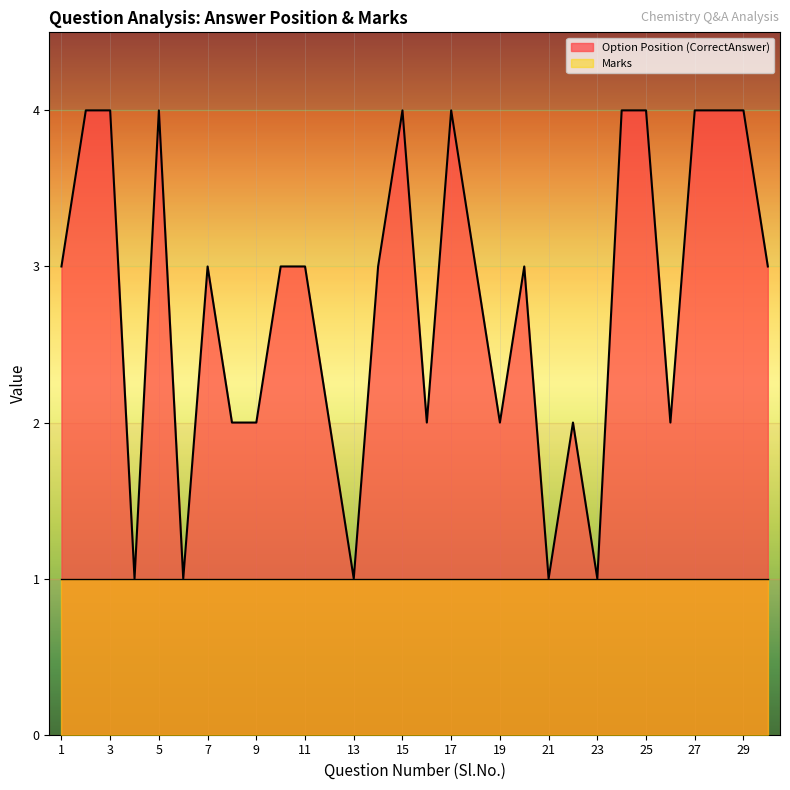

What is the ratio of the value at 16 to the value at 6?

2.0